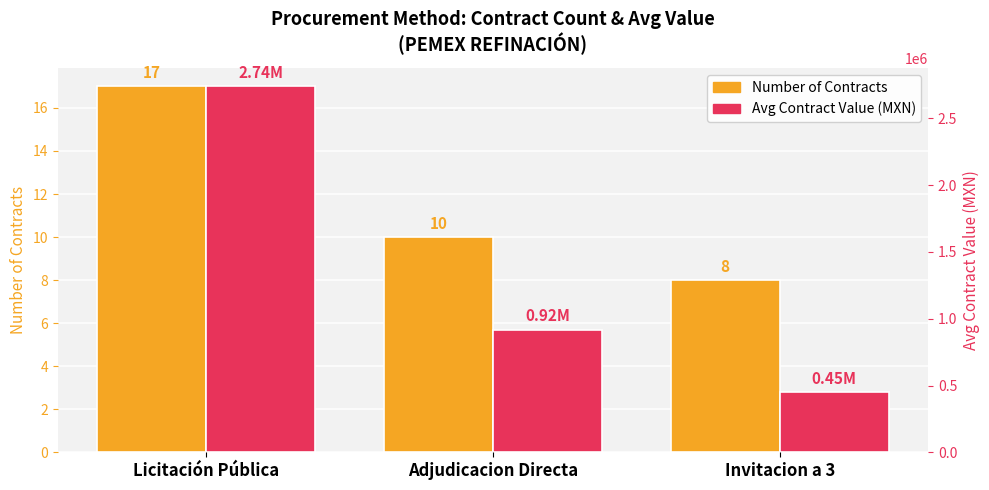

How many bars are there in each group?

2